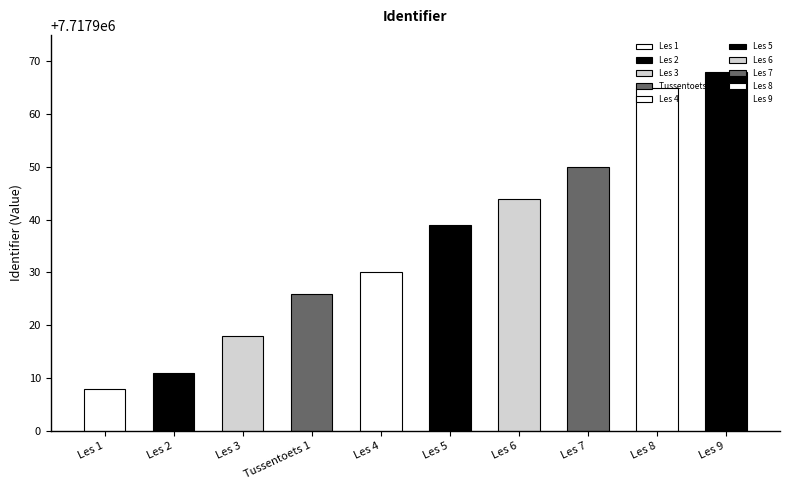

What is the value of the 8th bar from the left?

7717950